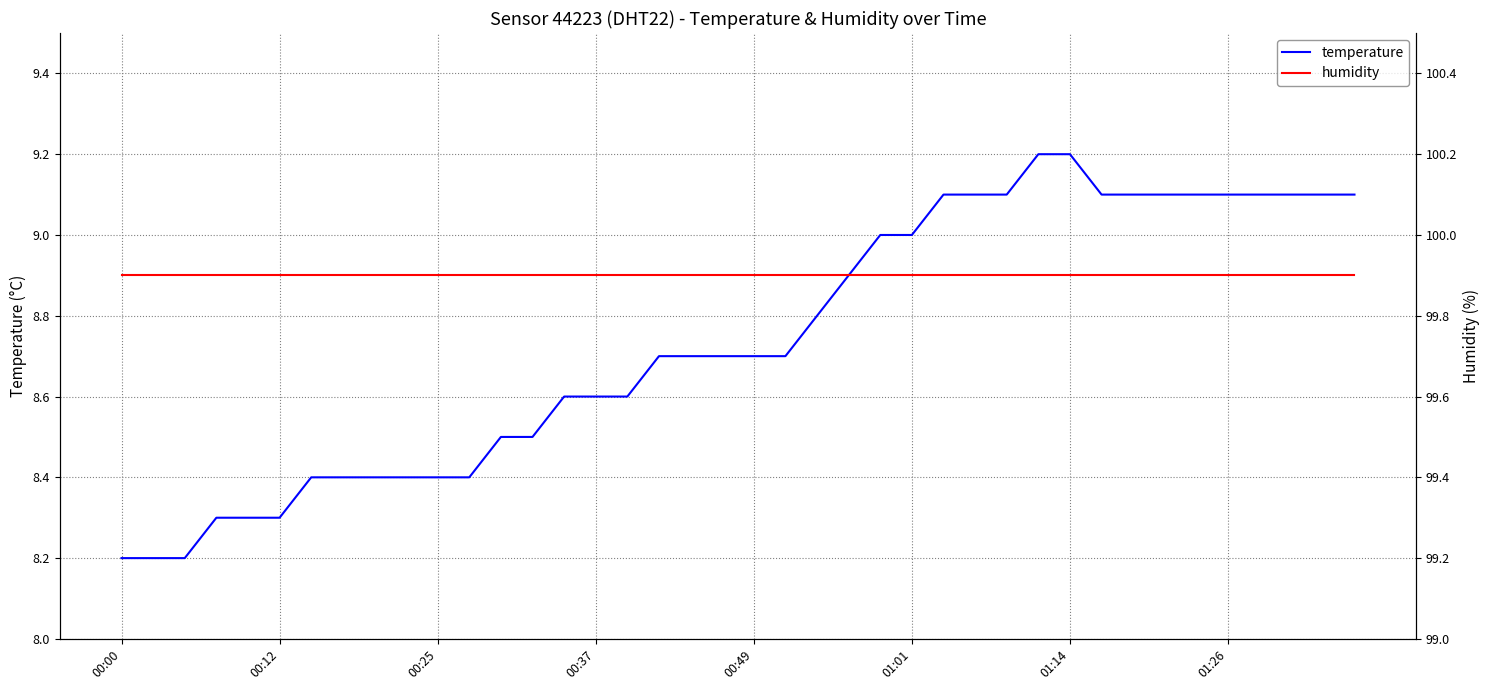

True or false: temperature has more than 1 points higher than both neighbors.

False